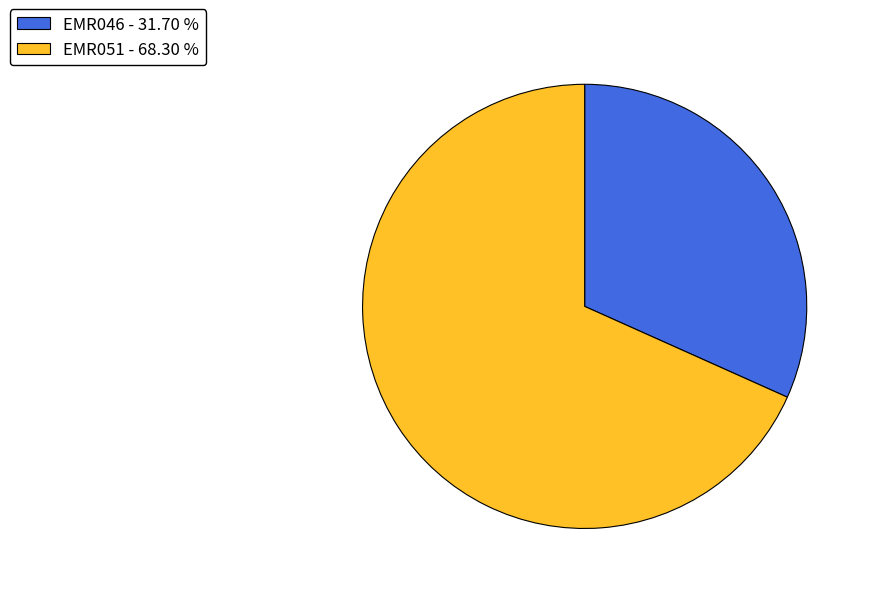

Which has a higher value, EMR046 or EMR051?

EMR051